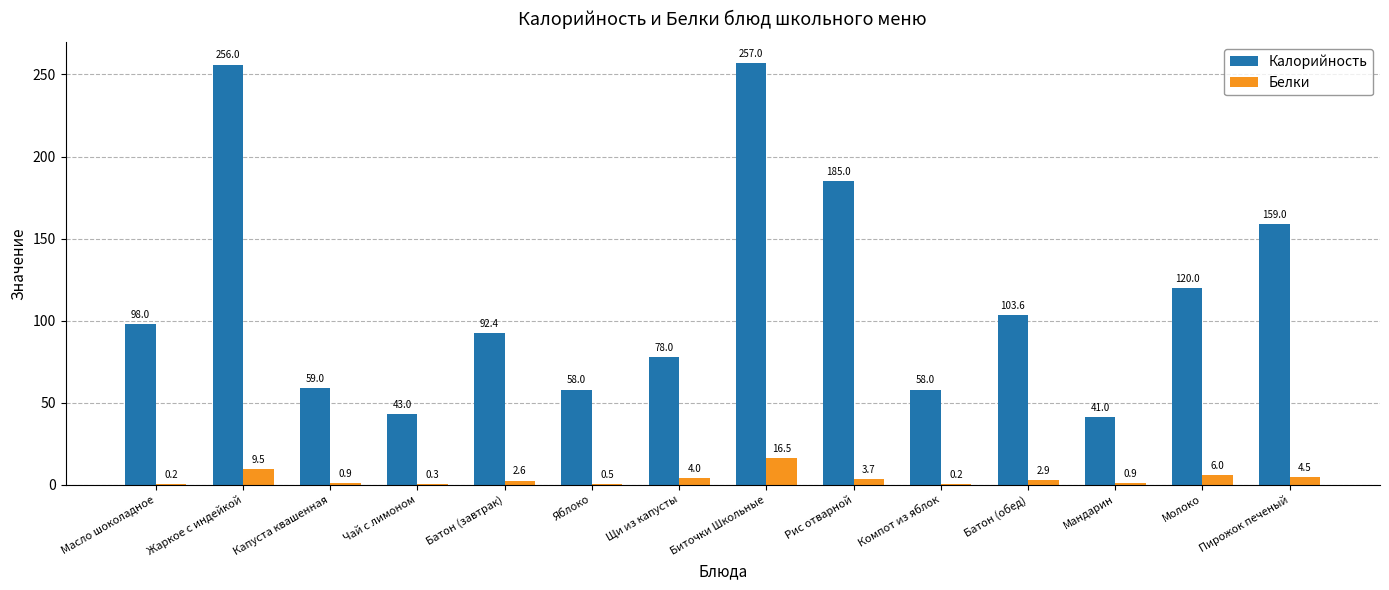

Read the Белки value at Батон (завтрак).

2.6